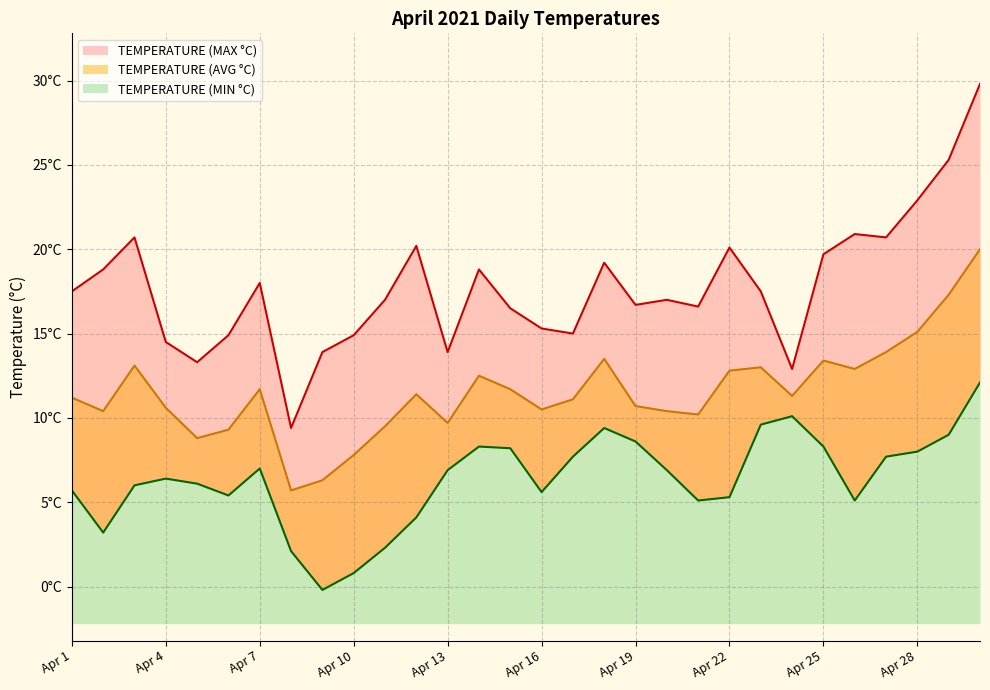

What is the sum of the TEMPERATURE (AVG °C) values at Apr 20 and Apr 23?

23.4